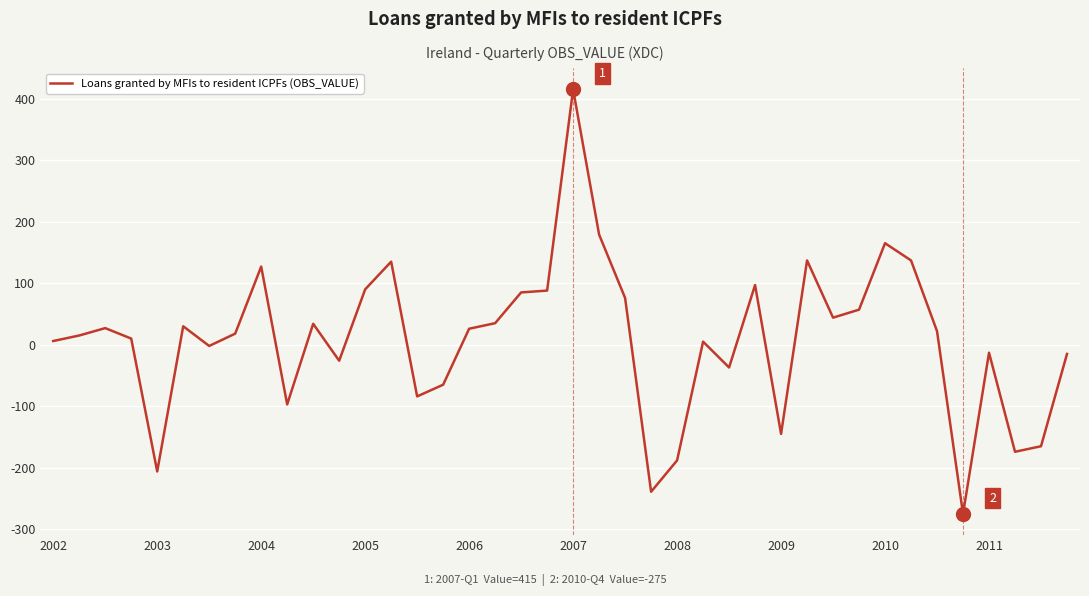

What is the minimum value shown in the chart?

-275